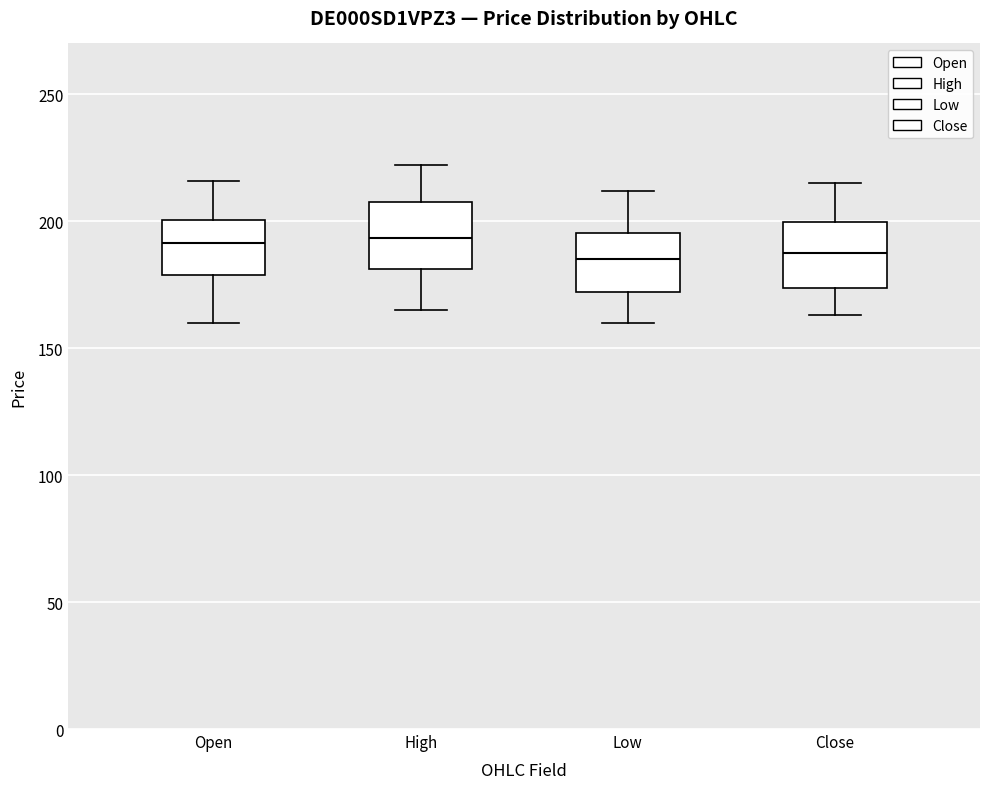

Reading left to right, transcribe this box plot: for each box, give where its median line is, the range the box spans, and where its two whiskers end, as read against the y-axis. The values are not printed on the chart, so give them approximately, as read against the axis.

Open: median 190, box 180 to 200, whiskers 160 to 215
High: median 195, box 180 to 210, whiskers 165 to 220
Low: median 185, box 170 to 195, whiskers 160 to 210
Close: median 190, box 175 to 200, whiskers 165 to 215